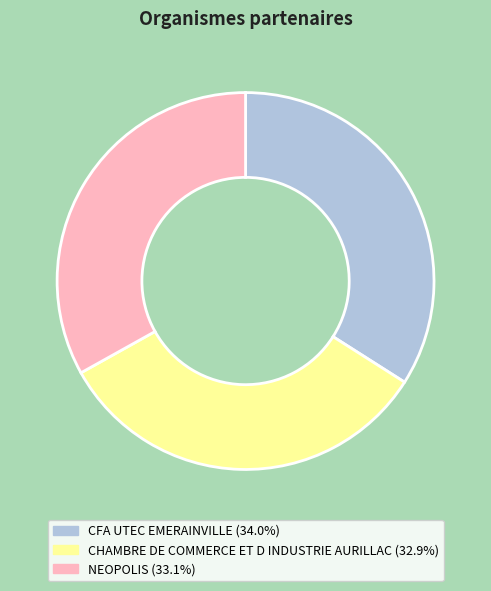

The NEOPOLIS slice represents 18% of the pie. True or false?

False